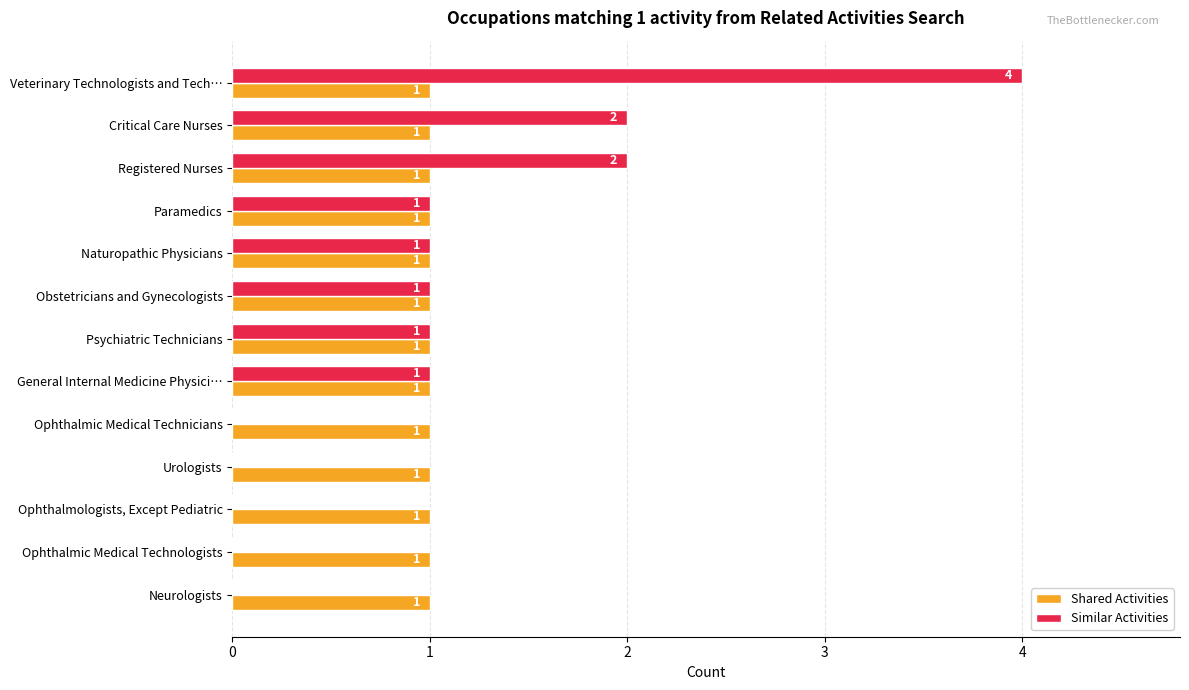

Which category has the highest value across all series?

Veterinary Technologists and Tech…